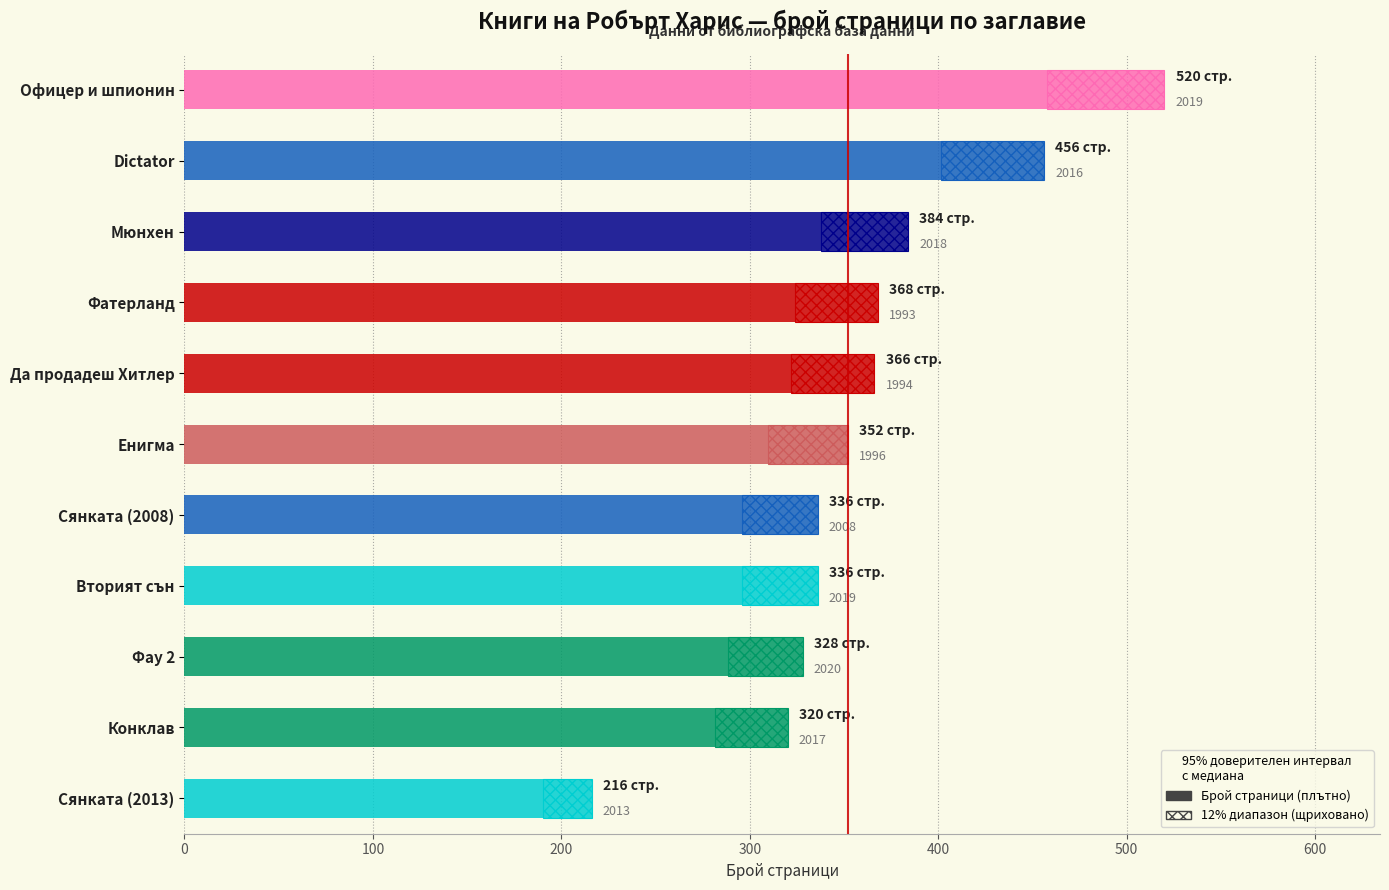

Count the number of data series in this chart.

1